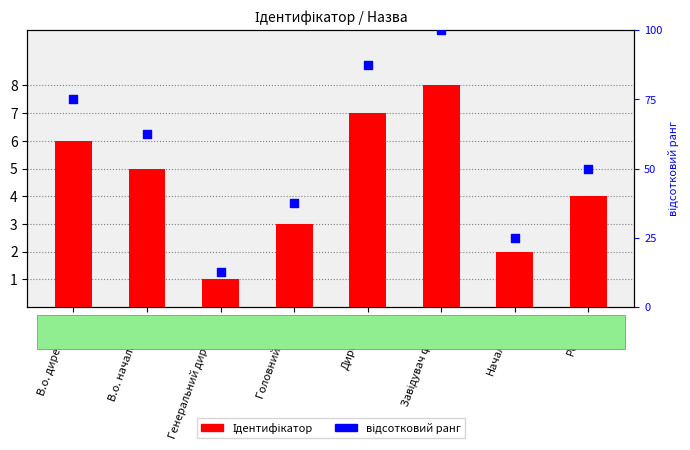

Which series contains the highest Y value?

відсотковий ранг